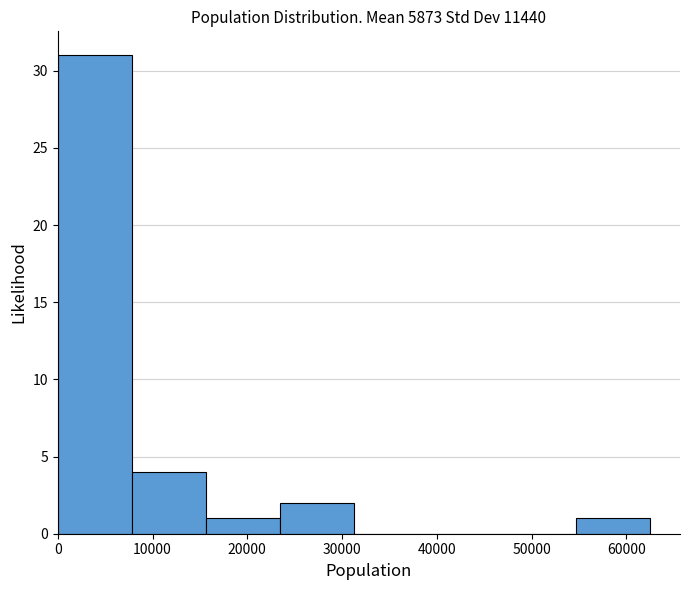

Reading left to right, transcribe this chart: for each bar, give the range it covers on the x-axis and its height. Neither the bar edges nor the heights are printed on the chart, so give them approximately, as read against the axes.

0 to 8000: 31
8000 to 16000: 4
16000 to 23000: 1
23000 to 31000: 2
31000 to 39000: 0
39000 to 47000: 0
47000 to 55000: 0
55000 to 63000: 1